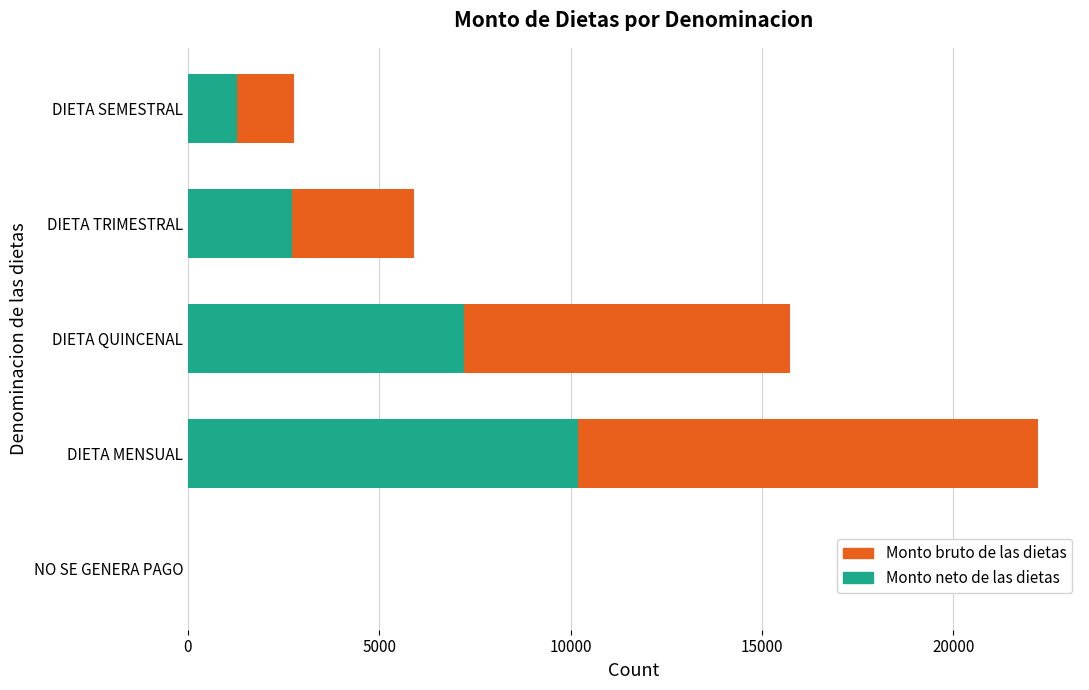

At which category is the sum across all series the highest?

DIETA MENSUAL